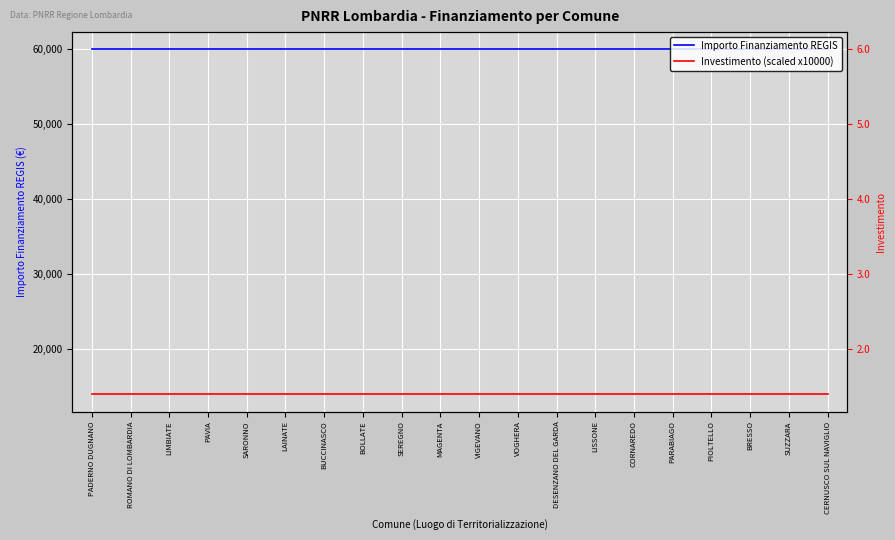

Reading left to right, transcribe all the data shown in this chart.

Importo Finanziamento REGIS: PADERNO DUGNANO=59966	ROMANO DI LOMBARDIA=59966	LIMBIATE=59966	PAVIA=59966	SARONNO=59966	LAINATE=59966	BUCCINASCO=59966	BOLLATE=59966	SEREGNO=59966	MAGENTA=59966	VIGEVANO=59966	VOGHERA=59966	DESENZANO DEL GARDA=59966	LISSONE=59966	CORNAREDO=59966	PARABIAGO=59966	PIOLTELLO=59966	BRESSO=59966	SUZZARA=59966	CERNUSCO SUL NAVIGLIO=59966
Investimento (scaled x10000): PADERNO DUGNANO=14000	ROMANO DI LOMBARDIA=14000	LIMBIATE=14000	PAVIA=14000	SARONNO=14000	LAINATE=14000	BUCCINASCO=14000	BOLLATE=14000	SEREGNO=14000	MAGENTA=14000	VIGEVANO=14000	VOGHERA=14000	DESENZANO DEL GARDA=14000	LISSONE=14000	CORNAREDO=14000	PARABIAGO=14000	PIOLTELLO=14000	BRESSO=14000	SUZZARA=14000	CERNUSCO SUL NAVIGLIO=14000